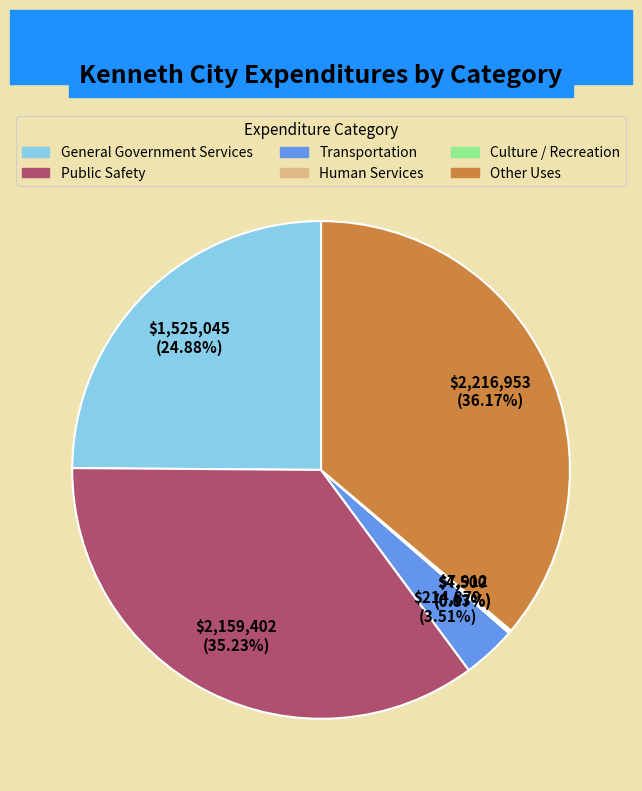

What portion of the pie excludes Transportation?

96.5%